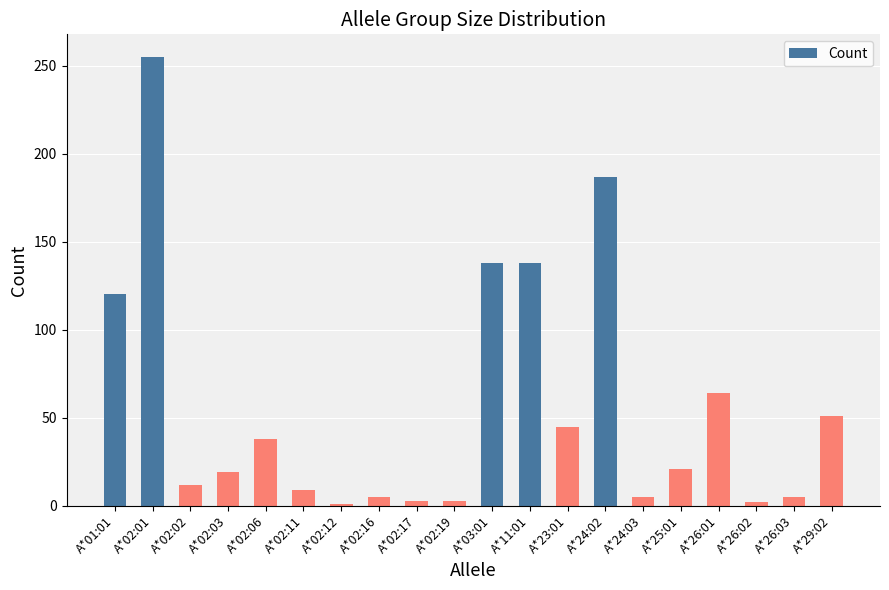

What is the change in value from A*02:11 to A*25:01?

+12